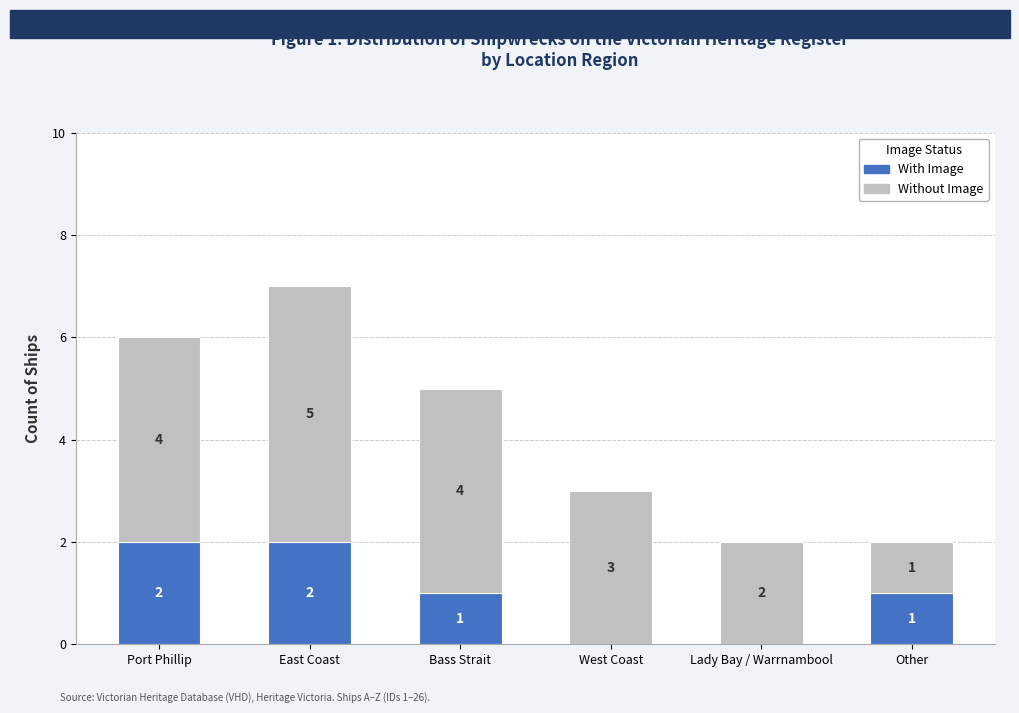

Where does the With Image series first go above 1?

Port Phillip